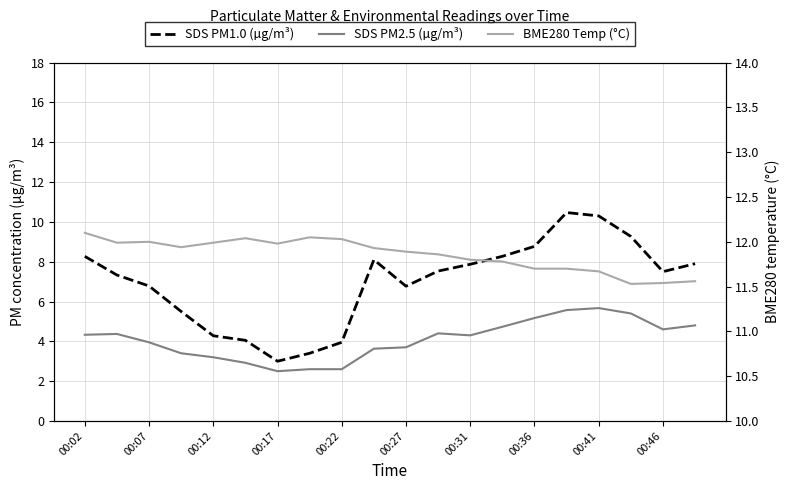

List the series in order of their peak value, lowest first.

SDS PM2.5 (µg/m³), SDS PM1.0 (µg/m³), BME280 Temp (°C)